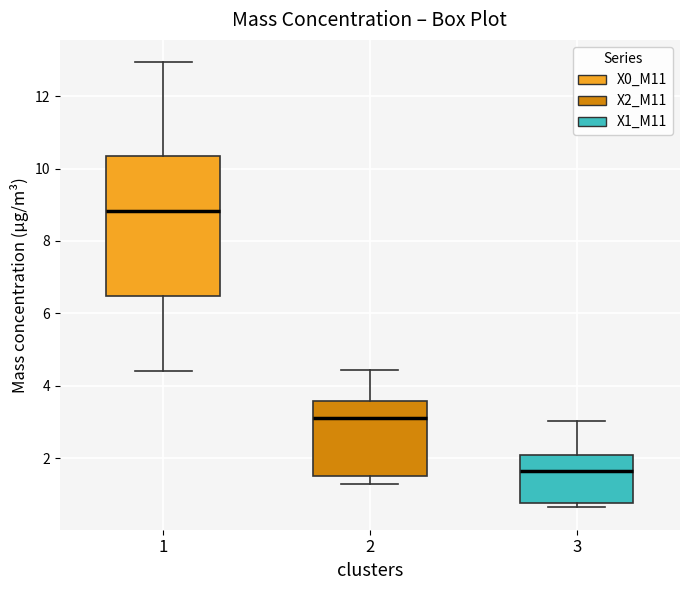

Reading left to right, transcribe this box plot: for each box, give where its median line is, the range the box spans, and where its two whiskers end, as read against the y-axis. The values are not printed on the chart, so give them approximately, as read against the axis.

1: median 8.8, box 6.4 to 10.4, whiskers 4.4 to 13.0
2: median 3.2, box 1.6 to 3.6, whiskers 1.2 to 4.4
3: median 1.6, box 0.8 to 2.0, whiskers 0.6 to 3.0